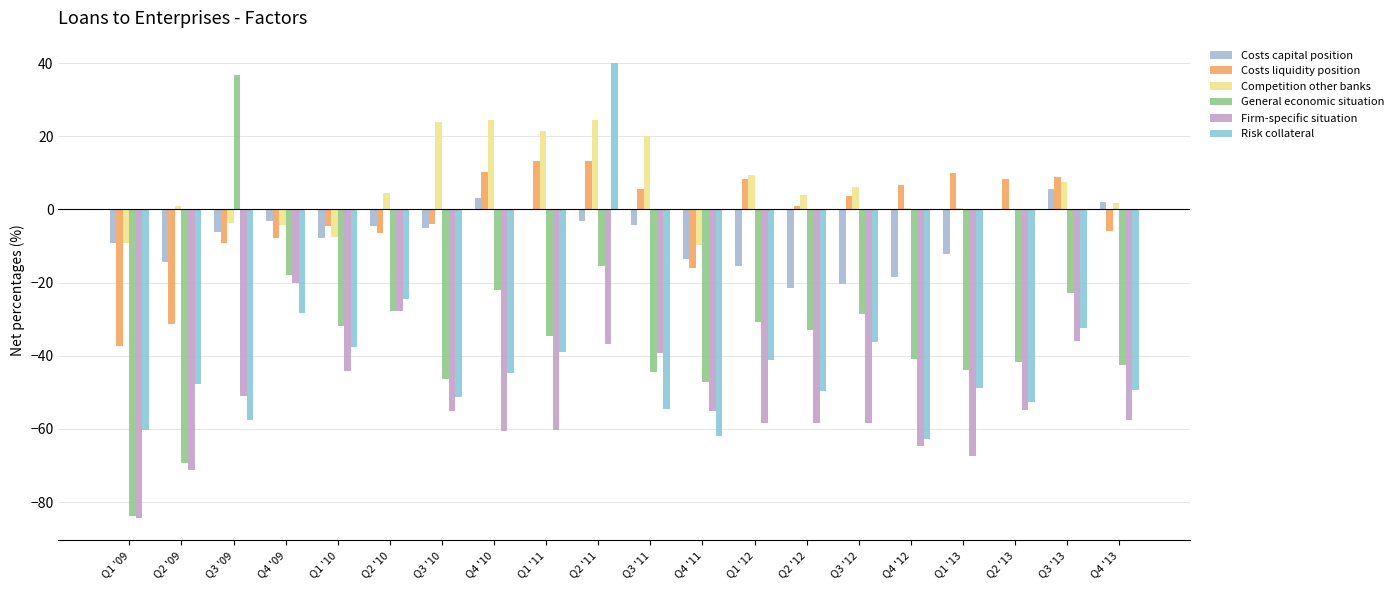

What is the value of the Costs liquidity position bar at the 1st from the left?

-37.4